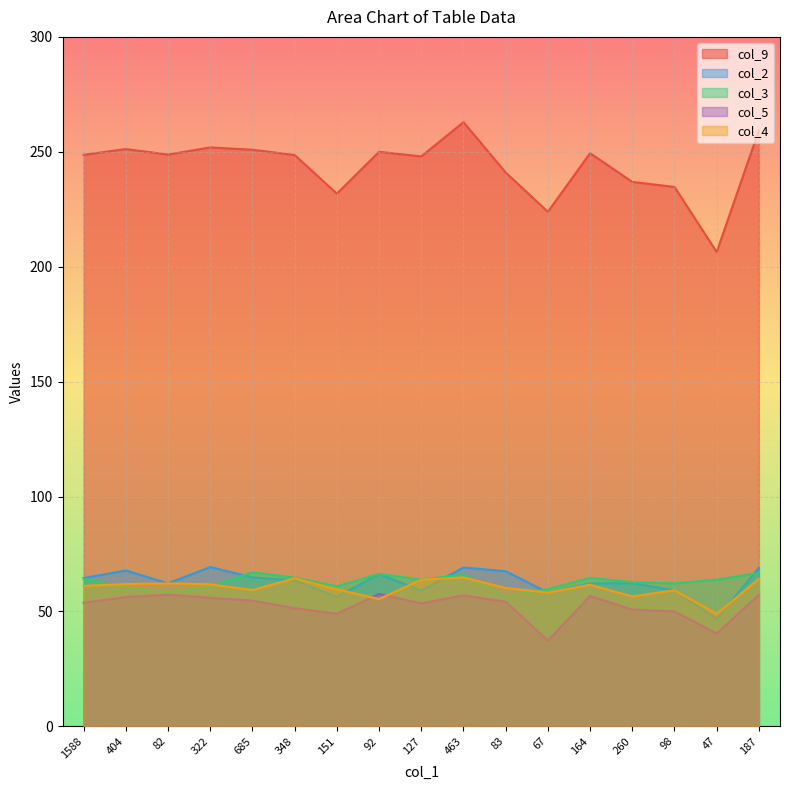

What is the label of the 17th point from the left?

187